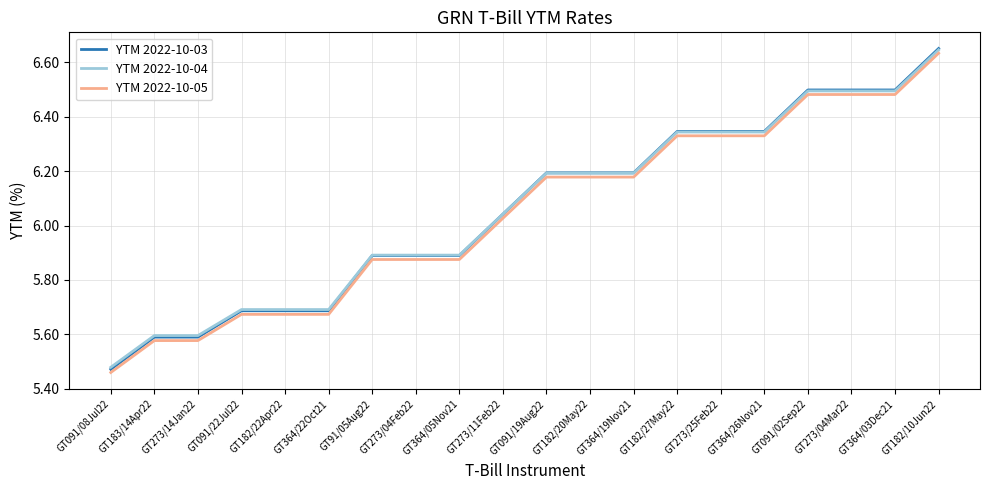

What position from the right is GT091/08Jul22?

20